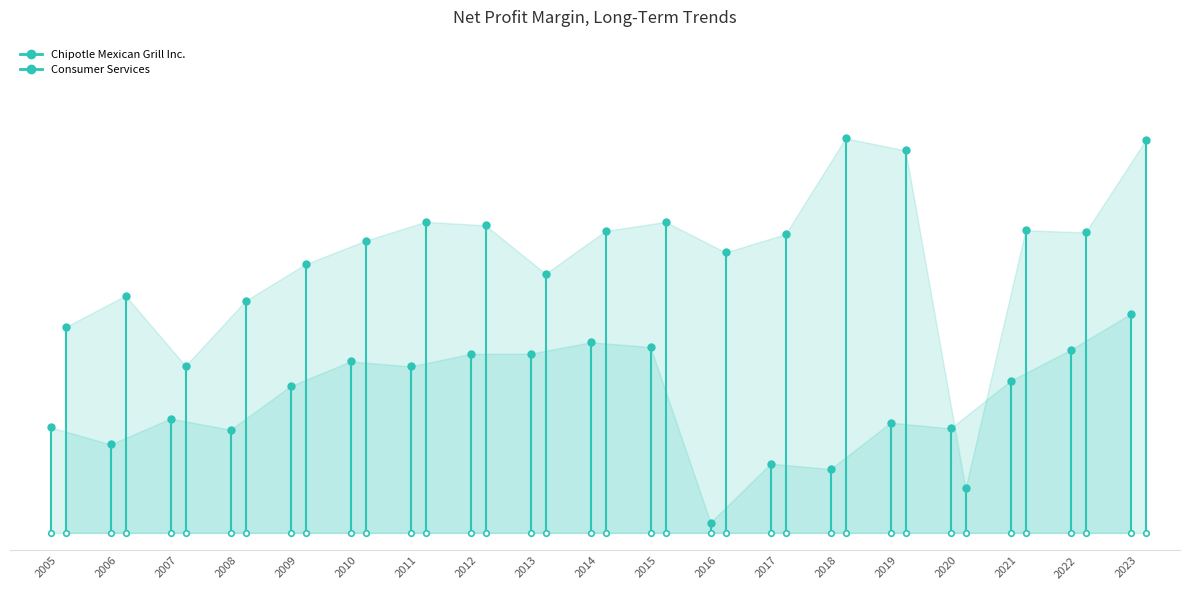

Which series has the largest total across all categories?

Consumer Services